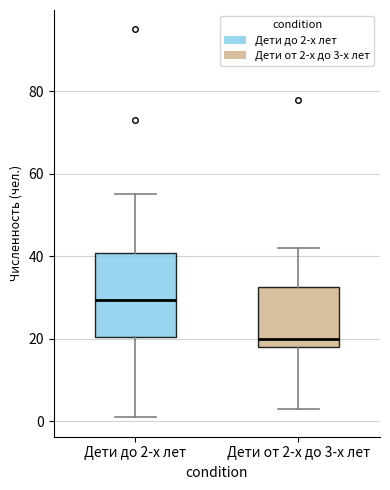

Where does the median line of the box for Дети до 2-х лет sit on the y-axis? The values are not printed on the chart, so give them approximately, as read against the axis.

30